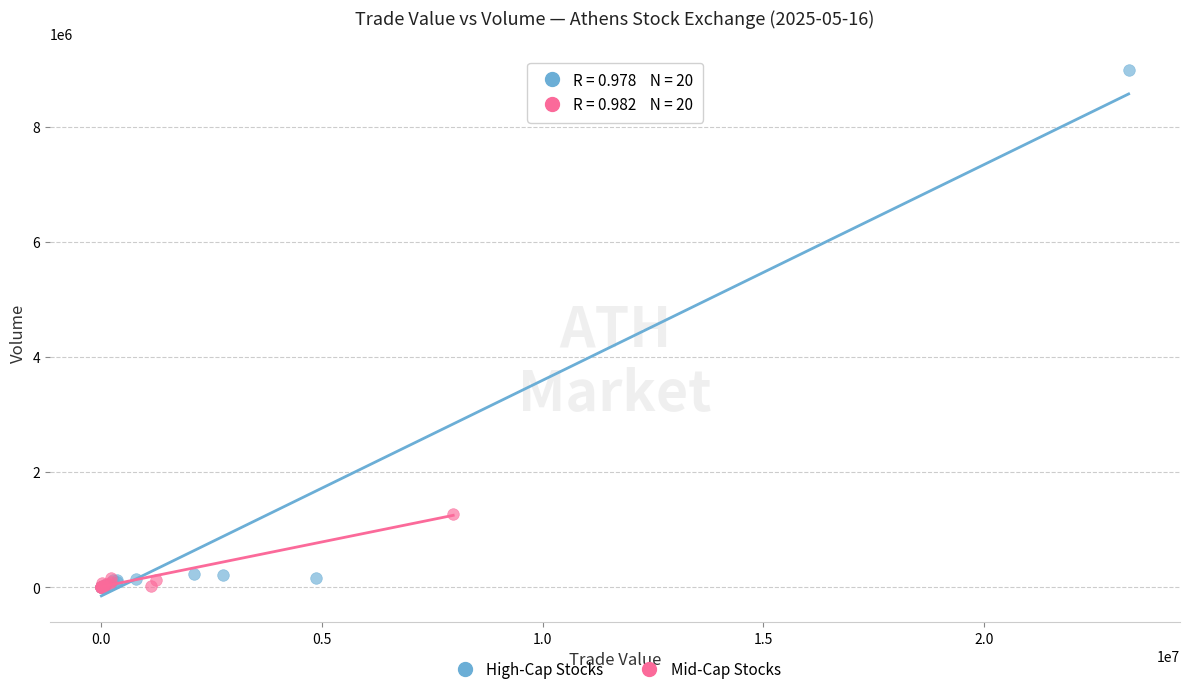

Which series has the largest Y range (max minus min)?

High-Cap Stocks